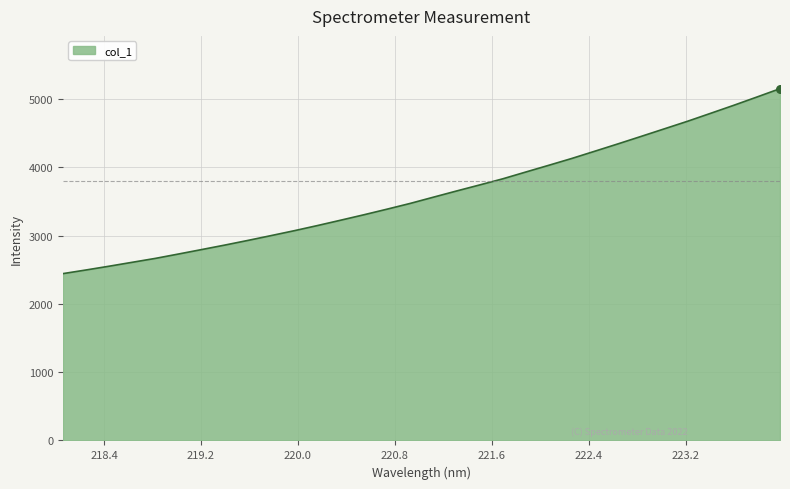

What is the difference between the maximum and minimum values?

2708.8